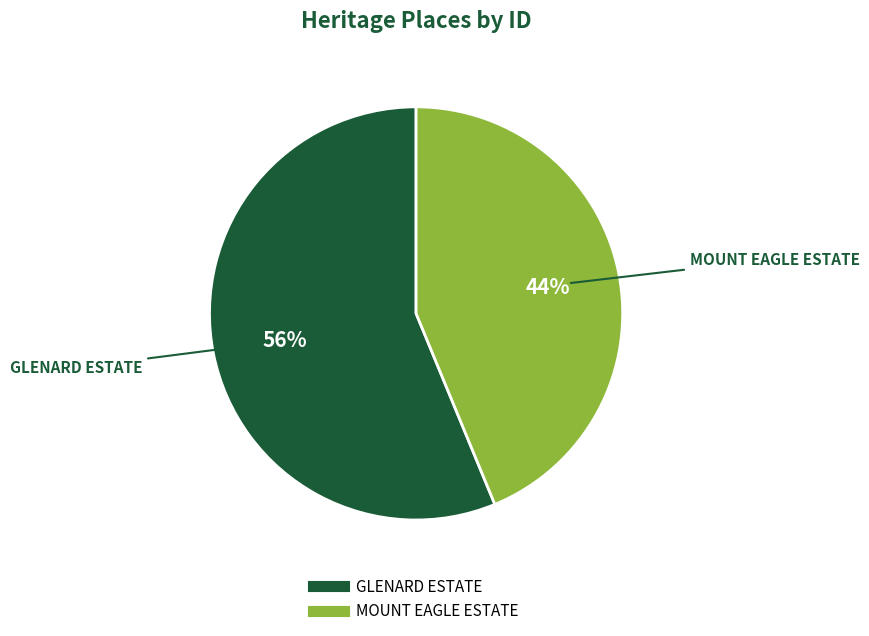

Do MOUNT EAGLE ESTATE and GLENARD ESTATE together represent more than half of the pie?

Yes